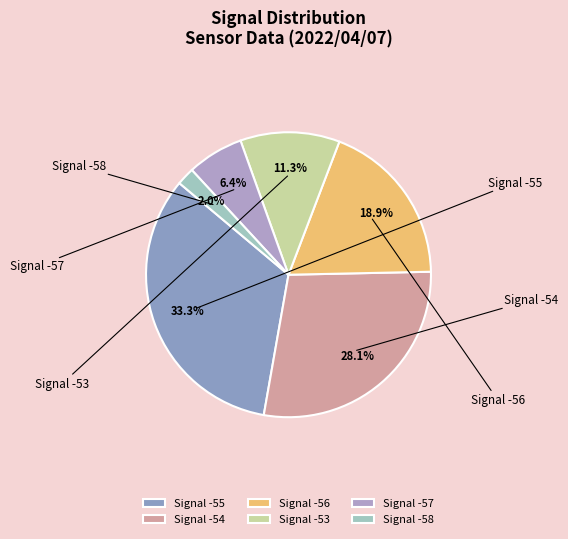

Is the sum of Signal -53 and Signal -55 greater than half?

No